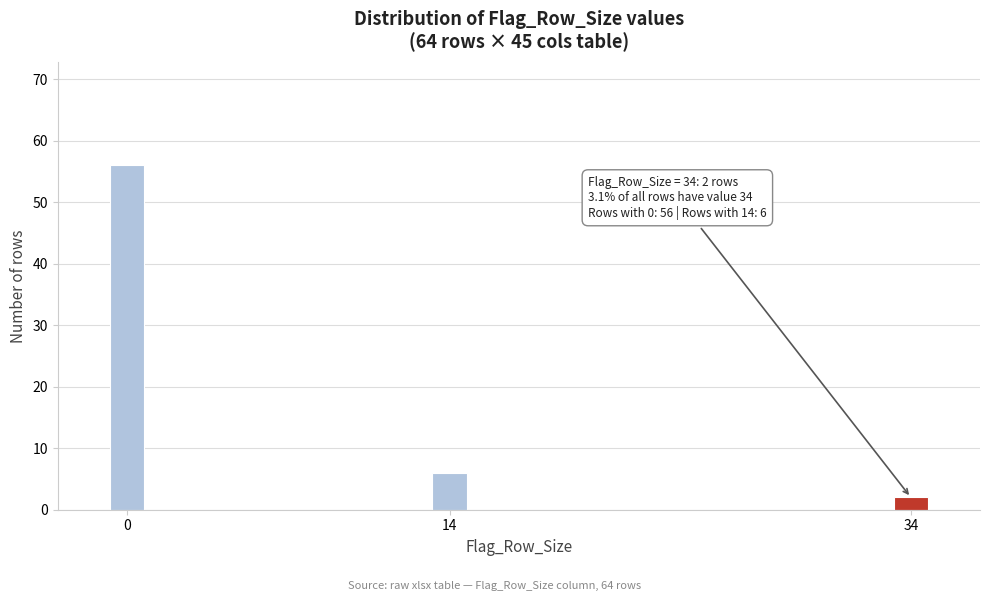

Reading left to right, transcribe all the data shown in this chart.

0=56	14=6	34=2